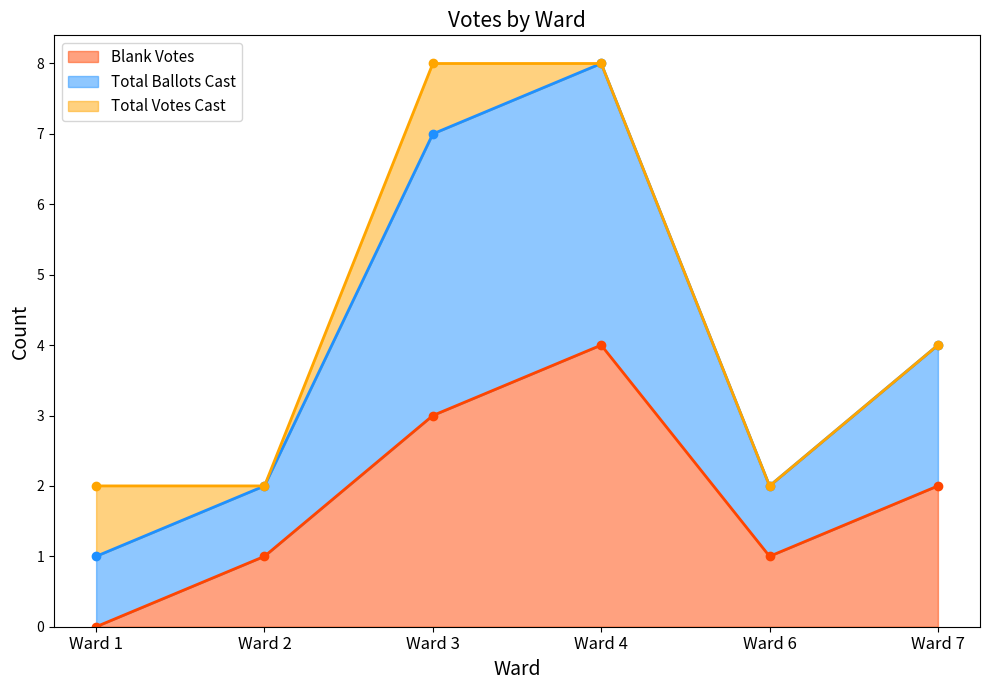

True or false: Total Ballots Cast and Blank Votes intersect in this chart.

False